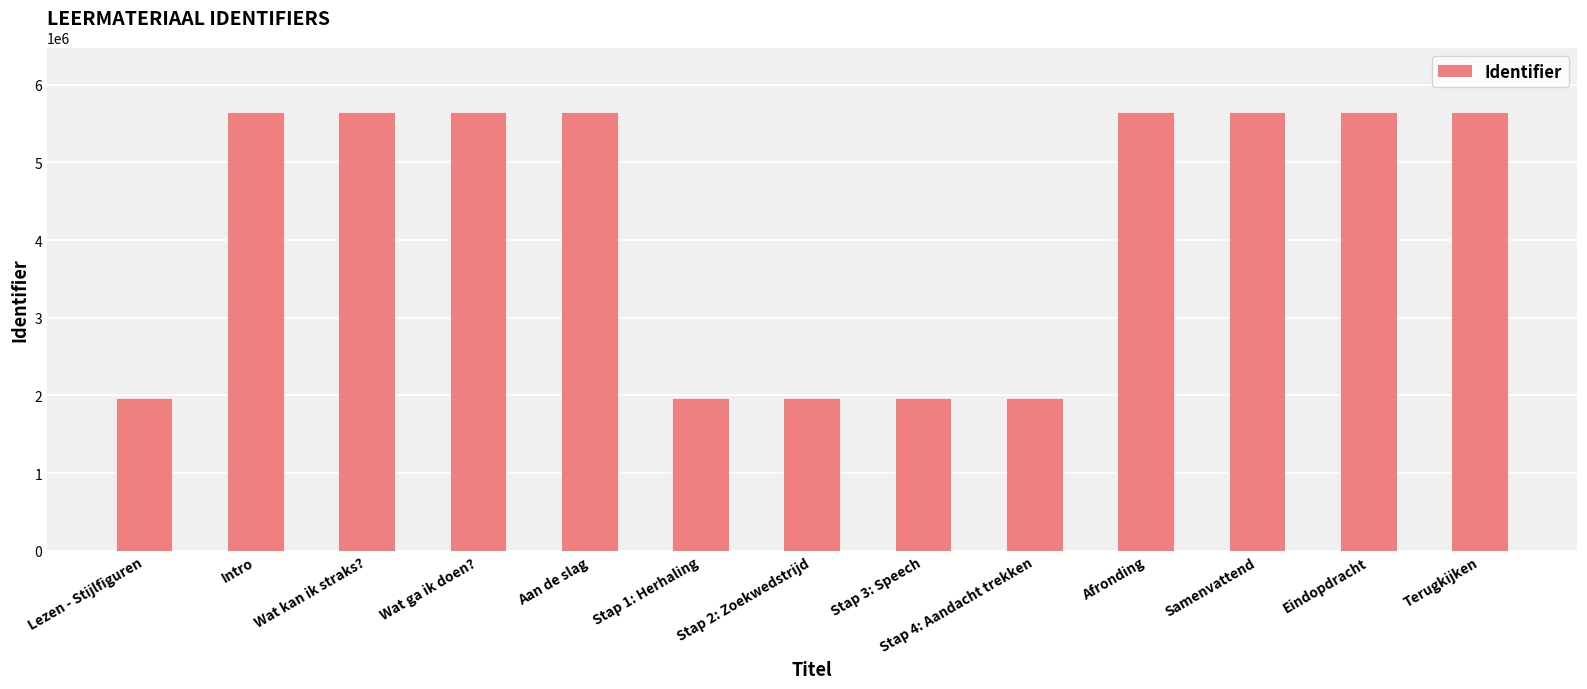

What is the average value?

4216940